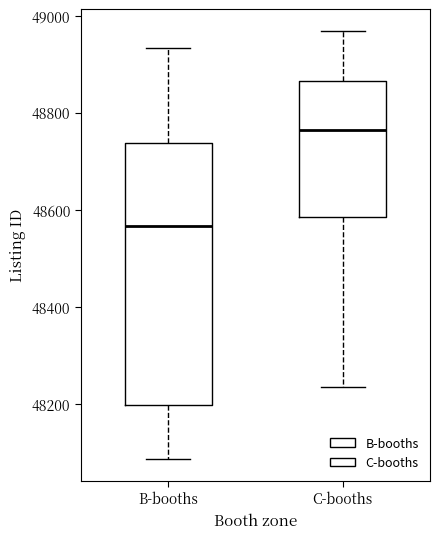

Reading left to right, read every box against the y-axis: the position of its median line, the range the box covers, and the ends of its whiskers. The values are not printed on the chart, so give them approximately, as read against the axis.

B-booths: median 48560, box 48200 to 48740, whiskers 48080 to 48940
C-booths: median 48760, box 48580 to 48860, whiskers 48240 to 48960